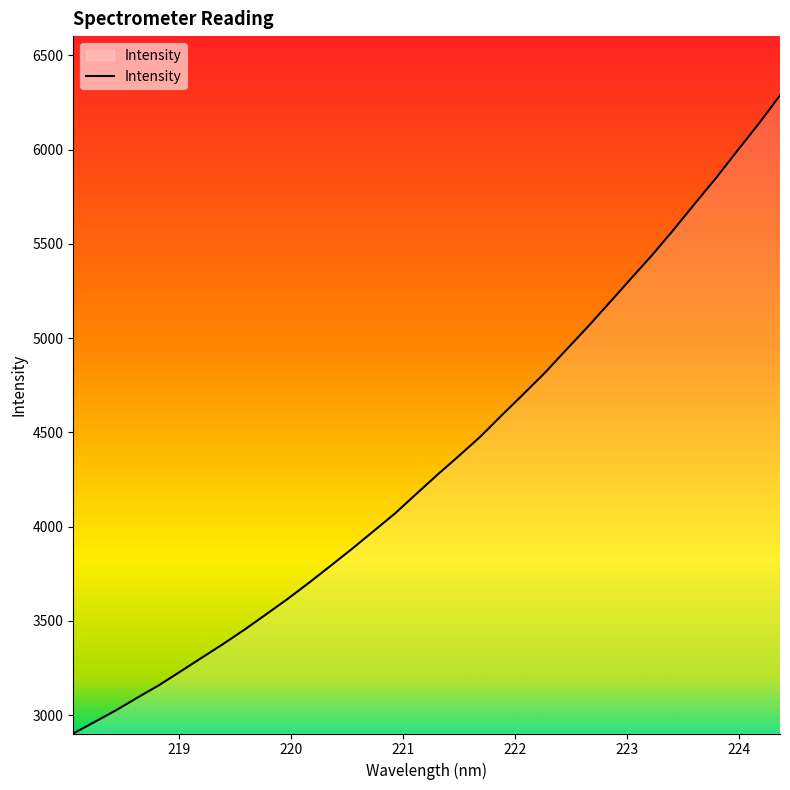

How many values exceed 4276?

17